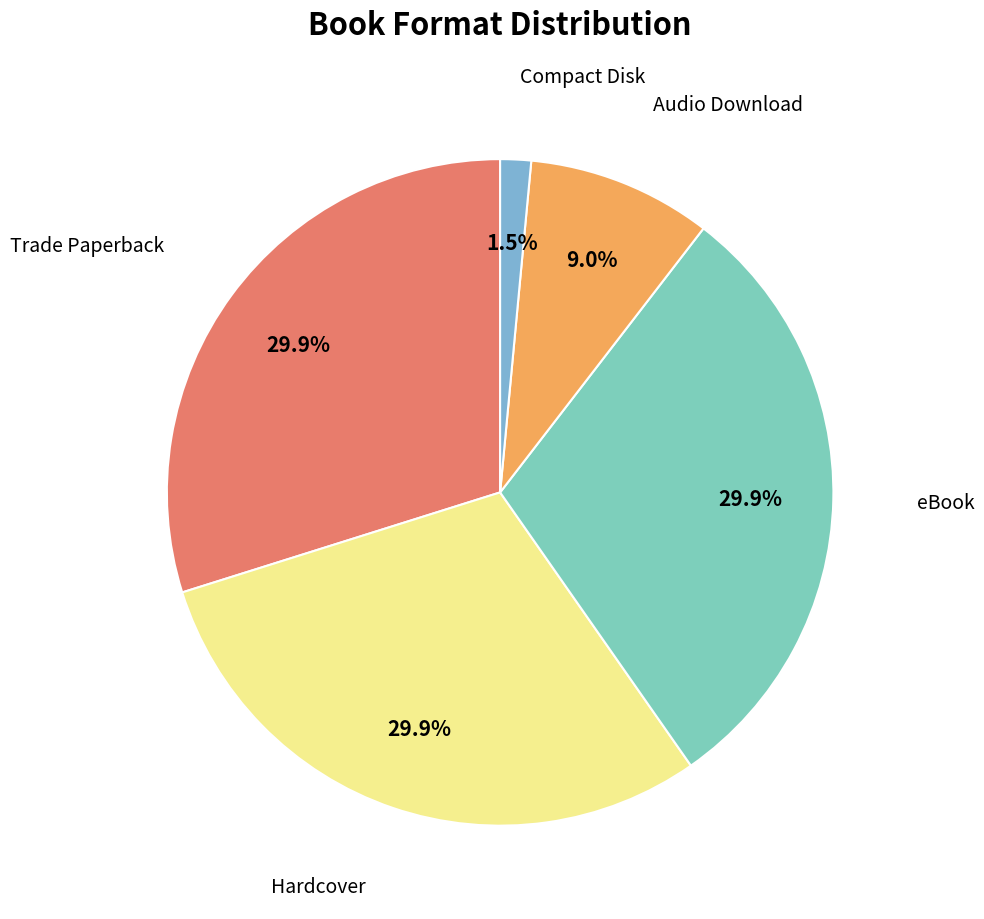

How many segments does this pie chart have?

5